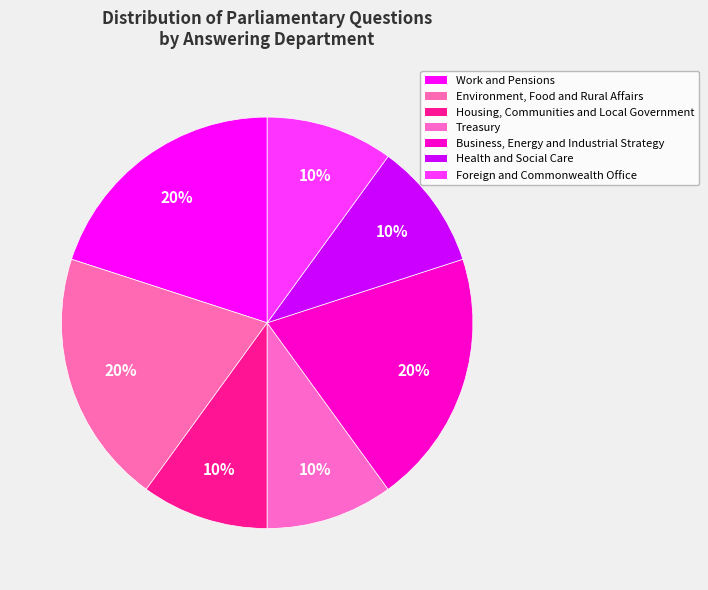

How many slices are in this pie chart?

7